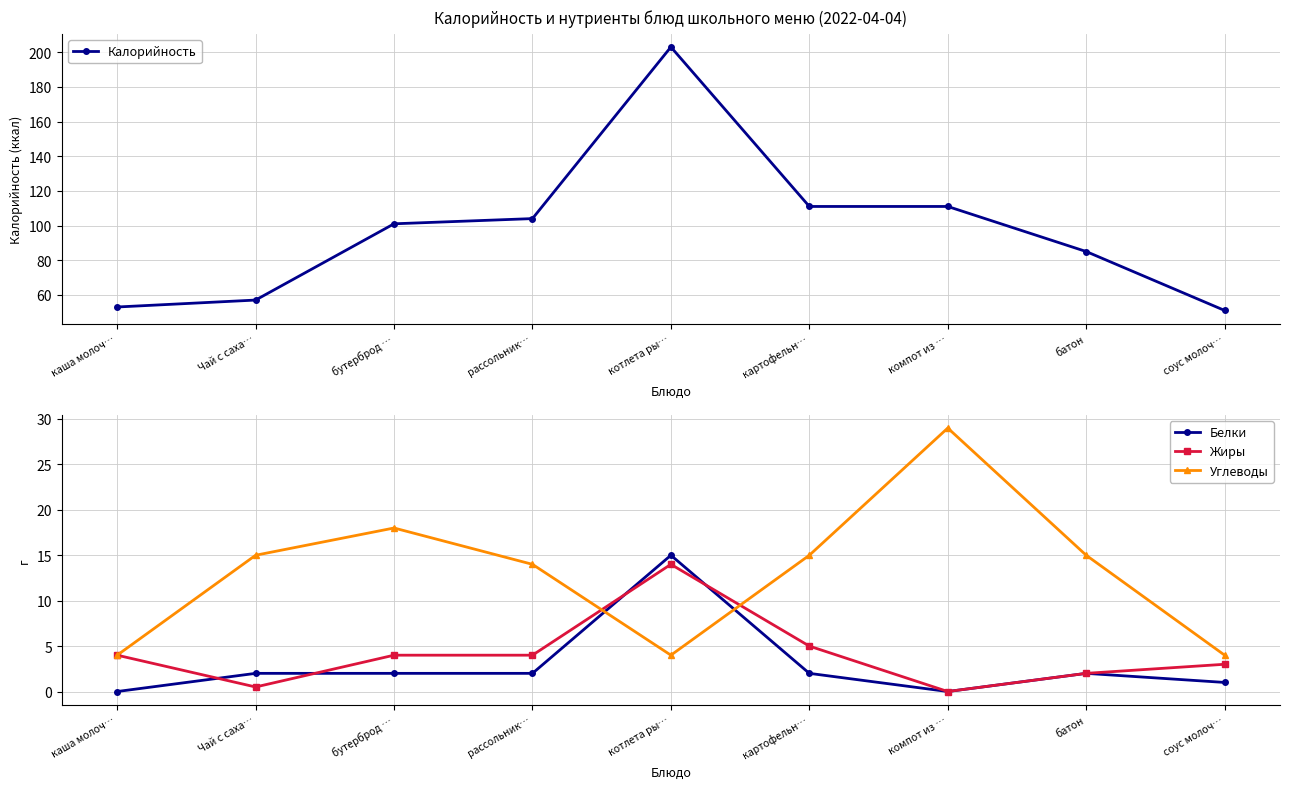

At how many categories does at least one series exceed 146?

1